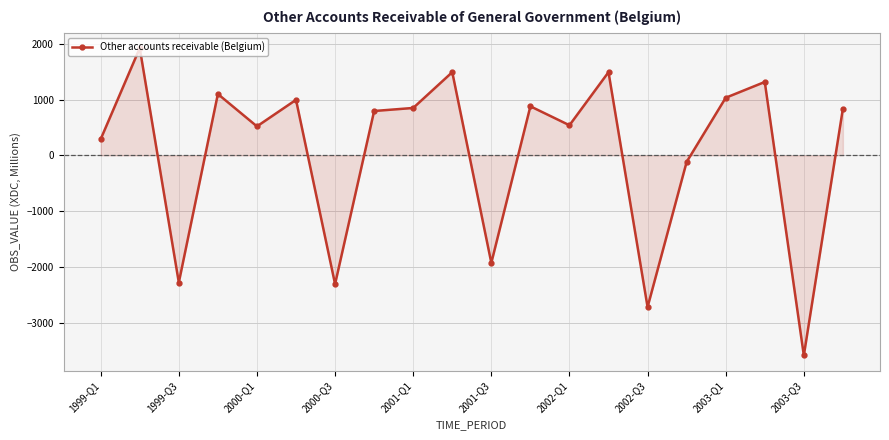

True or false: the data has more than 0 interior local peaks.

True